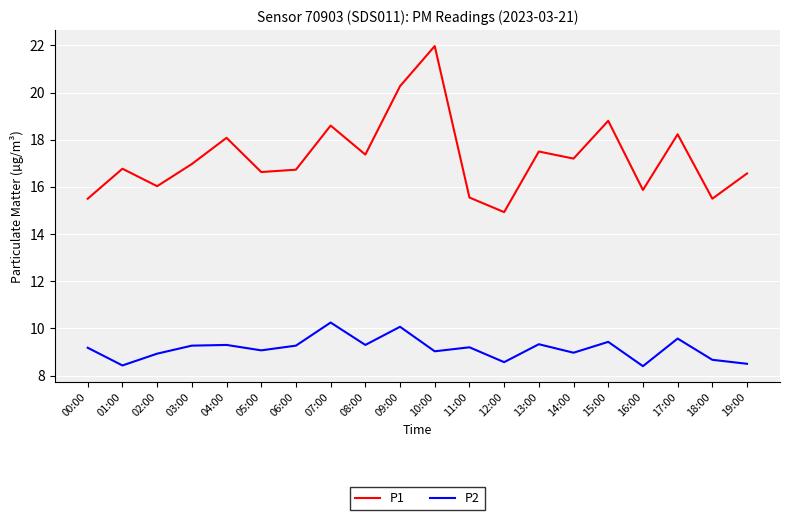

What is the sum of the P2 values at 13:00 and 18:00?

18.0